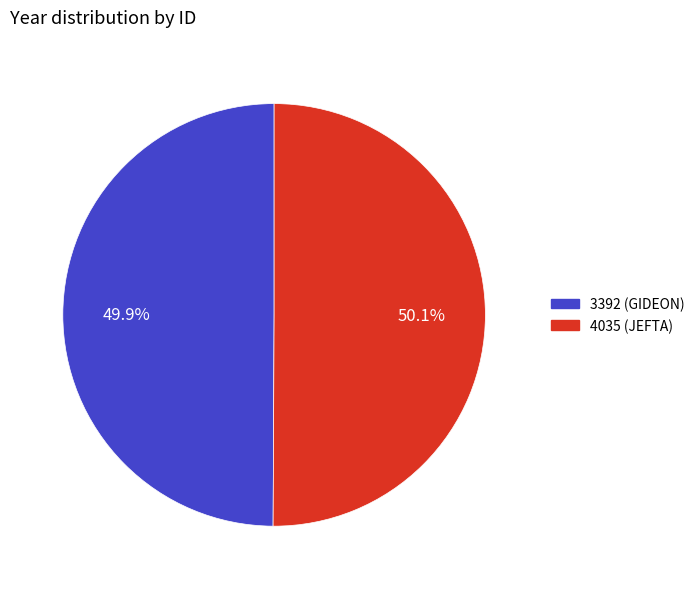

Is there a majority slice in this chart?

Yes